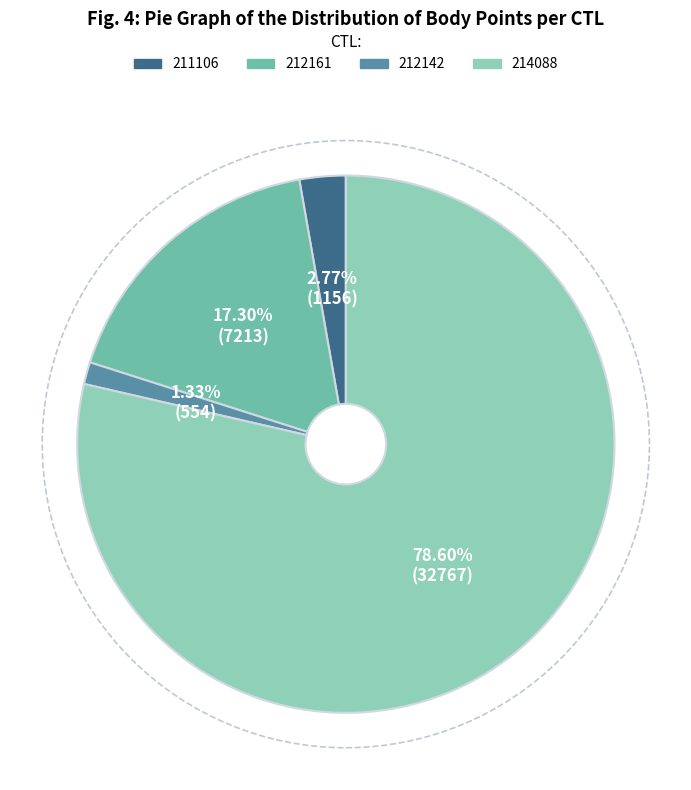

What is the ratio of the value at 211106 to the value at 212142?

2.1